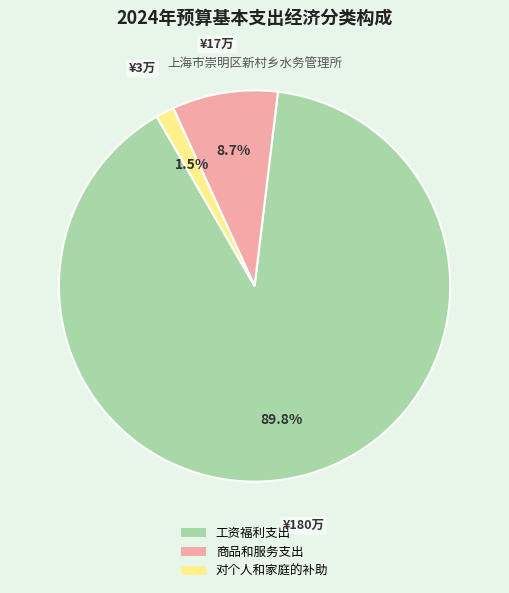

What percentage is NOT represented by 工资福利支出?

10.2%